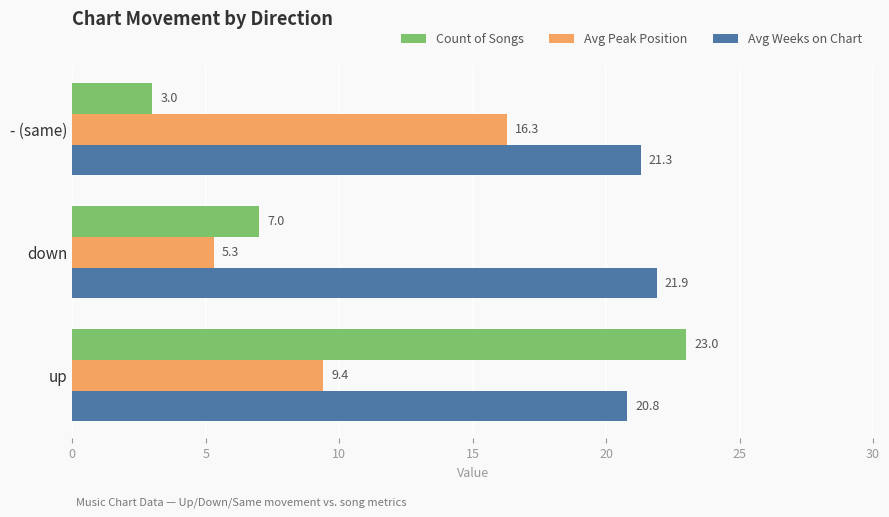

What is the minimum value for Avg Weeks on Chart?

20.8